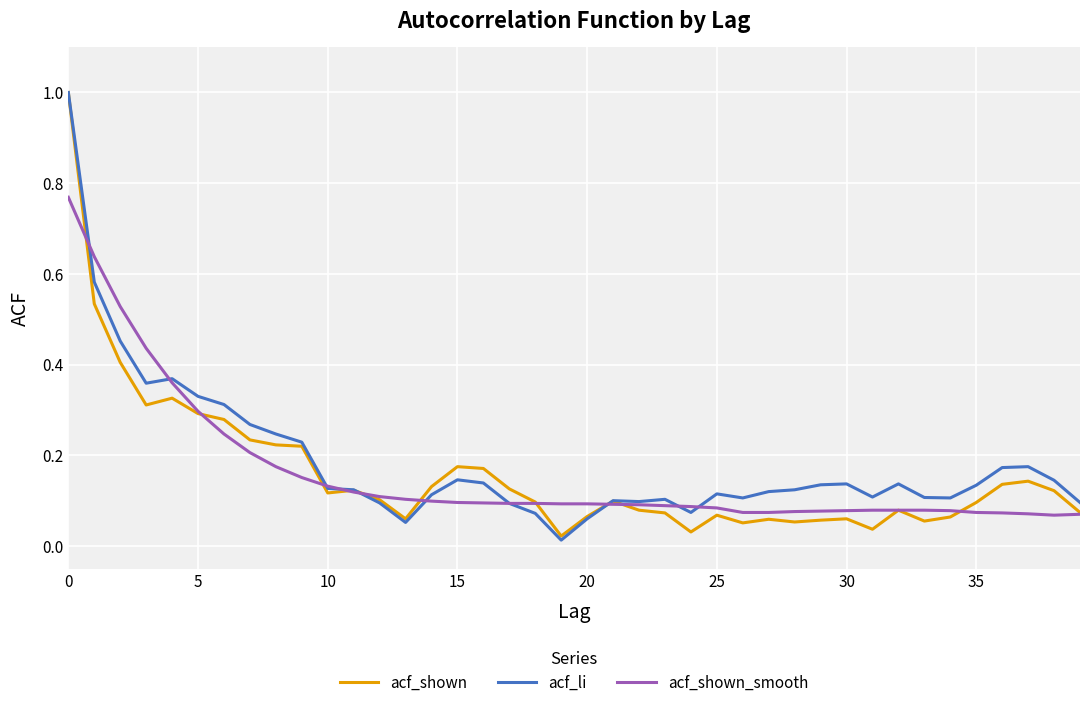

What is the highest value of the acf_shown series?

1.0